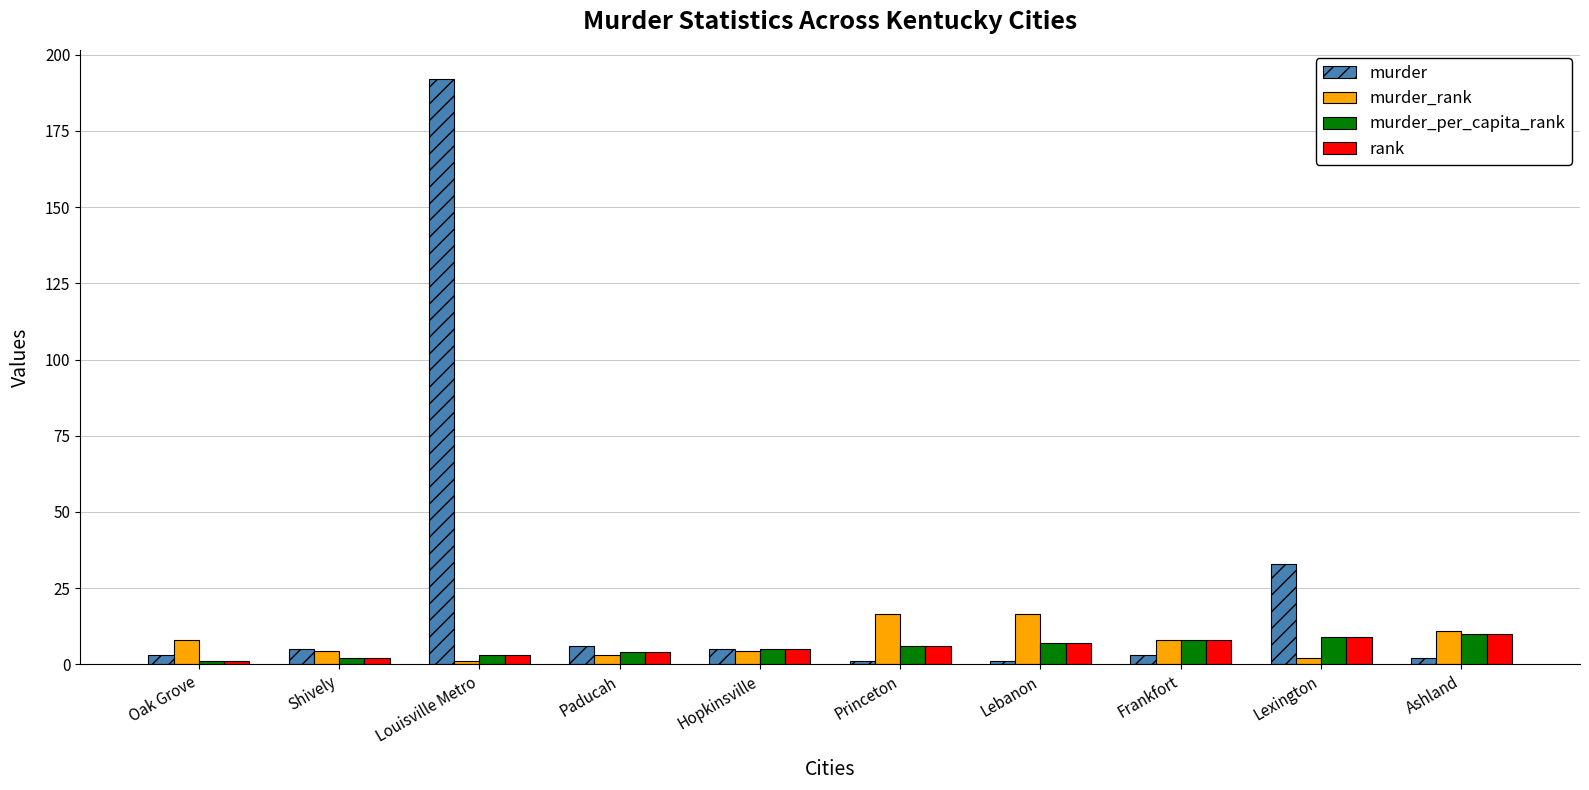

What is the highest value of the rank series?

10.0